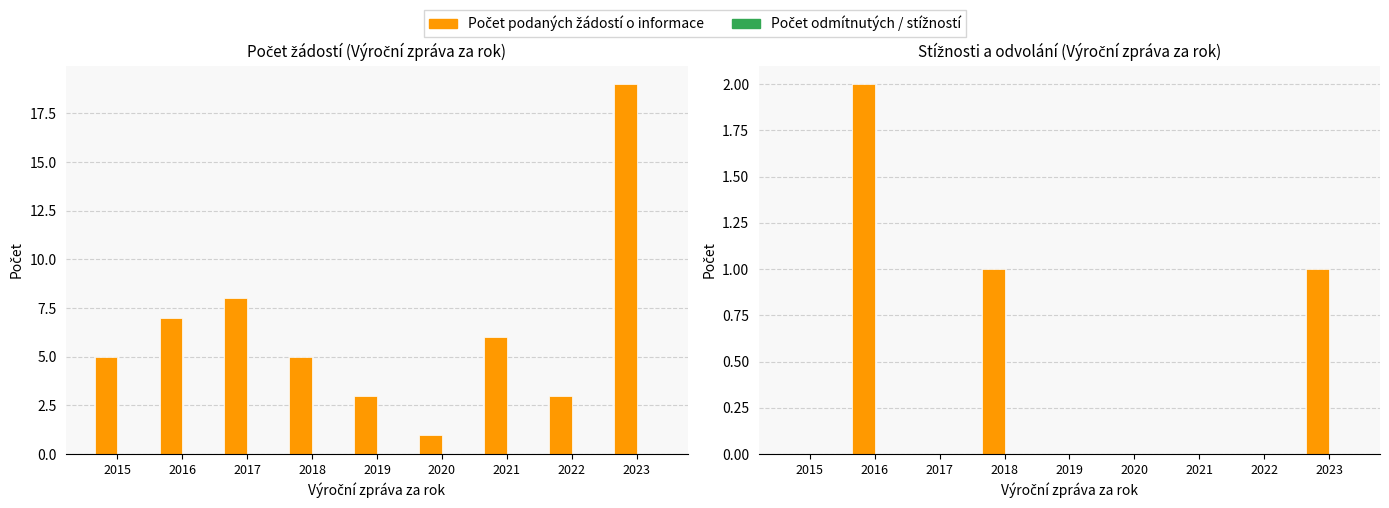

Which series has the largest total across all categories?

Počet podaných žádostí o informace